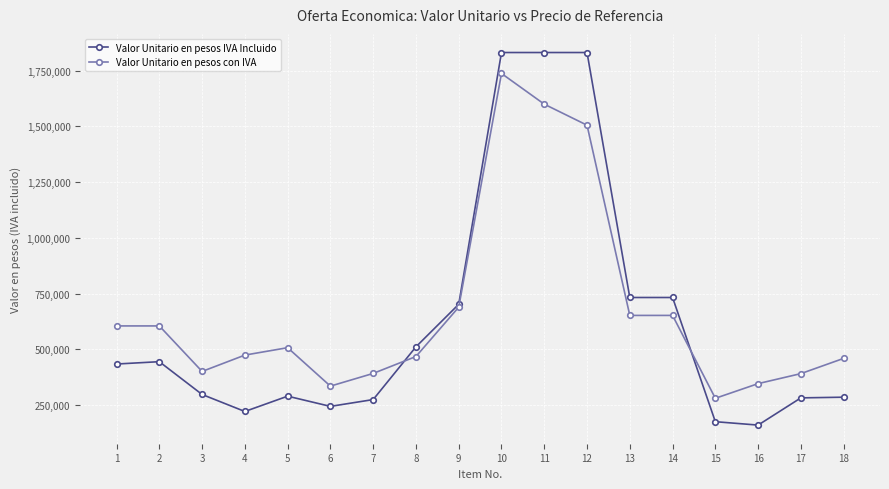

Rank the series by their maximum value, from highest to lowest.

Valor Unitario en pesos IVA Incluido, Valor Unitario en pesos con IVA